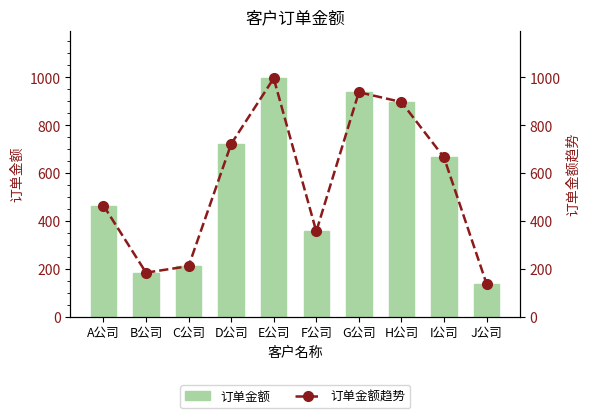

How many groups of bars are there?

10